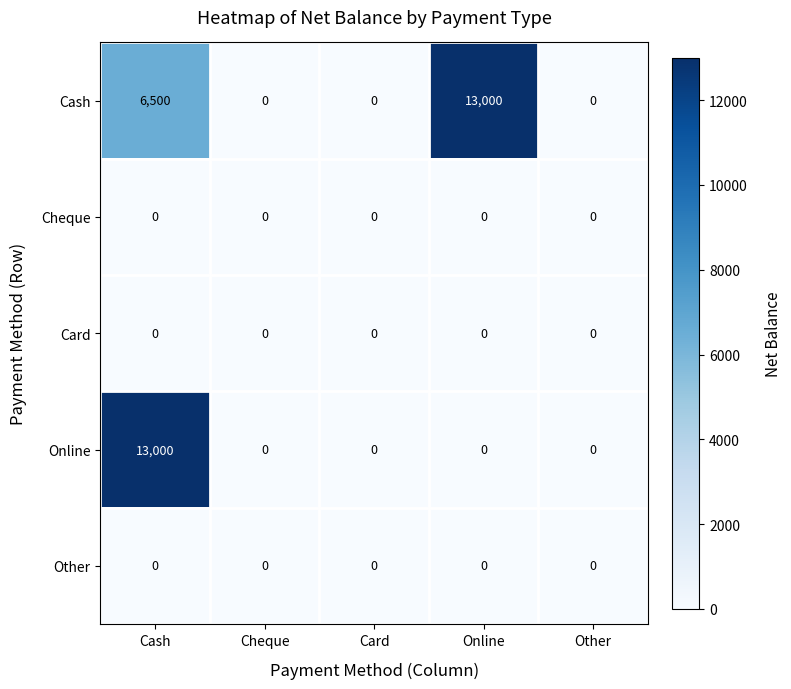

Which series changed the most between Cash and Online?

Online